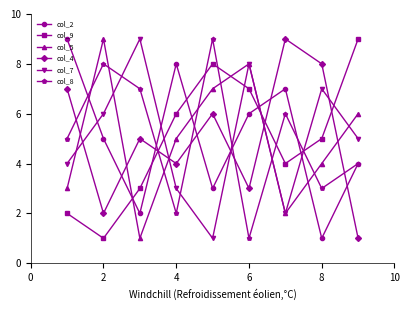

Which series ends up on top after the final intersection of col_8 and col_5?

col_5